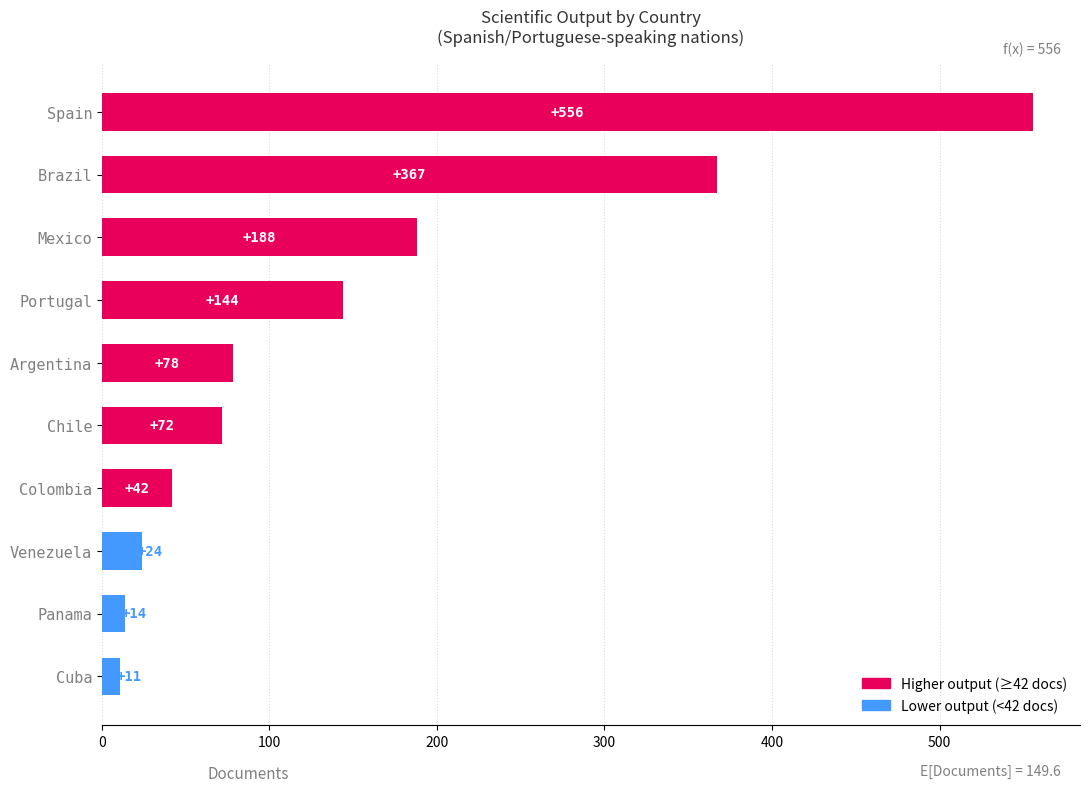

What position from the top is Portugal?

4